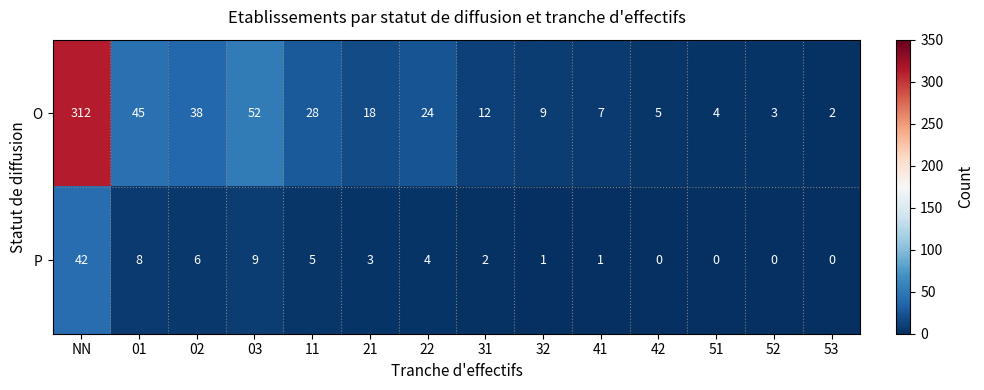

What is the maximum value for O?

312